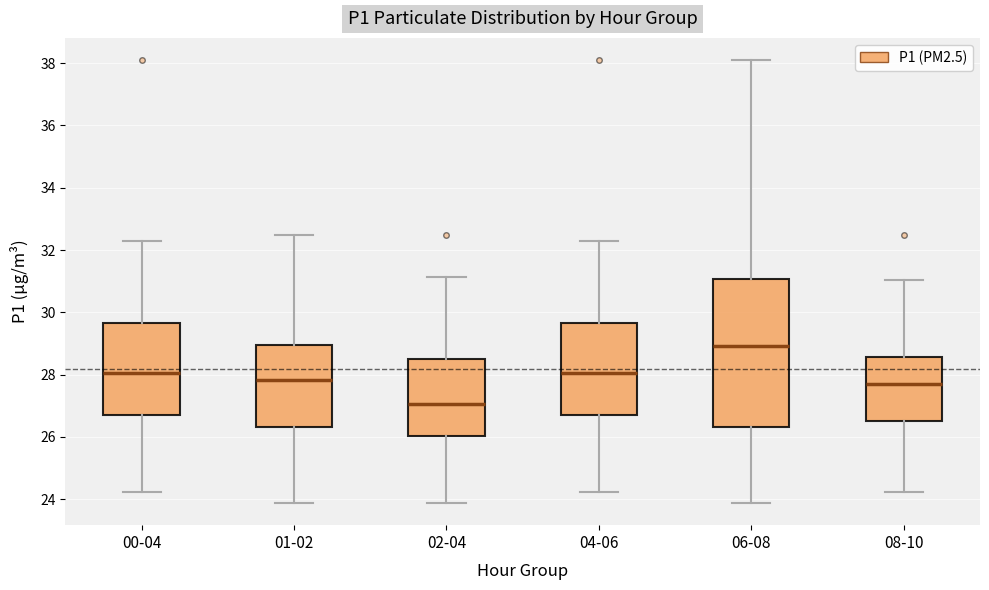

Reading left to right, transcribe this box plot: for each box, give where its median line is, the range the box spans, and where its two whiskers end, as read against the y-axis. The values are not printed on the chart, so give them approximately, as read against the axis.

00-04: median 28.0, box 26.6 to 29.6, whiskers 24.2 to 32.2
01-02: median 27.8, box 26.4 to 29.0, whiskers 23.8 to 32.4
02-04: median 27.0, box 26.0 to 28.4, whiskers 23.8 to 31.2
04-06: median 28.0, box 26.6 to 29.6, whiskers 24.2 to 32.2
06-08: median 29.0, box 26.4 to 31.0, whiskers 23.8 to 38.2
08-10: median 27.8, box 26.6 to 28.6, whiskers 24.2 to 31.0